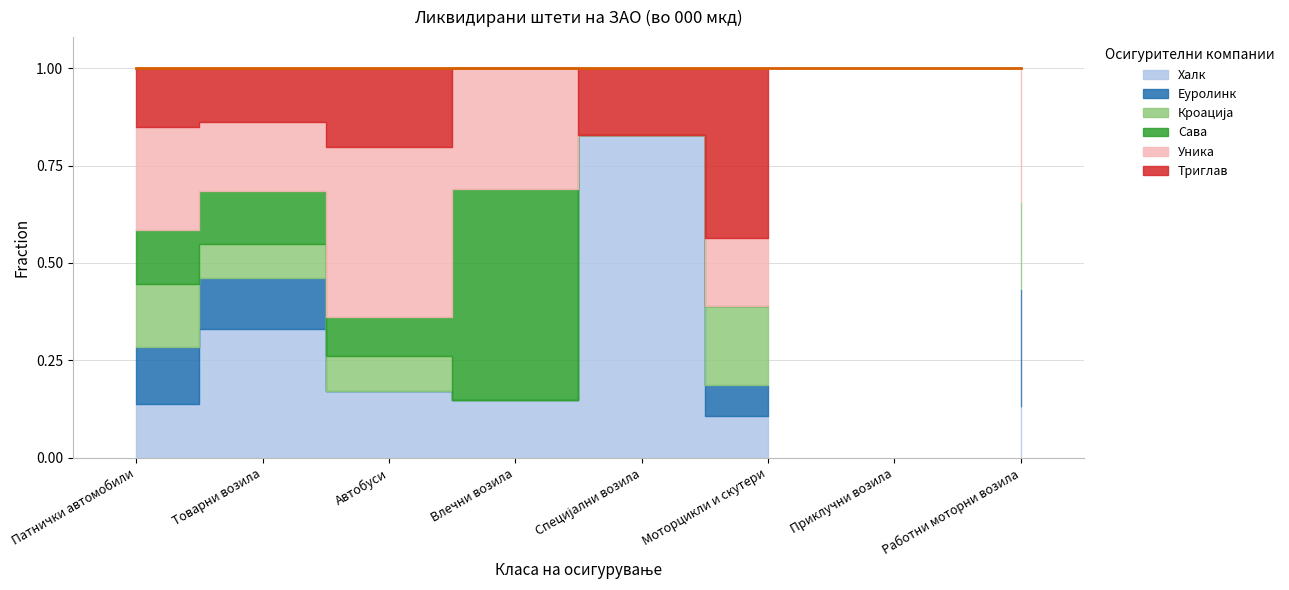

How many values in the Сава series exceed 131?

3